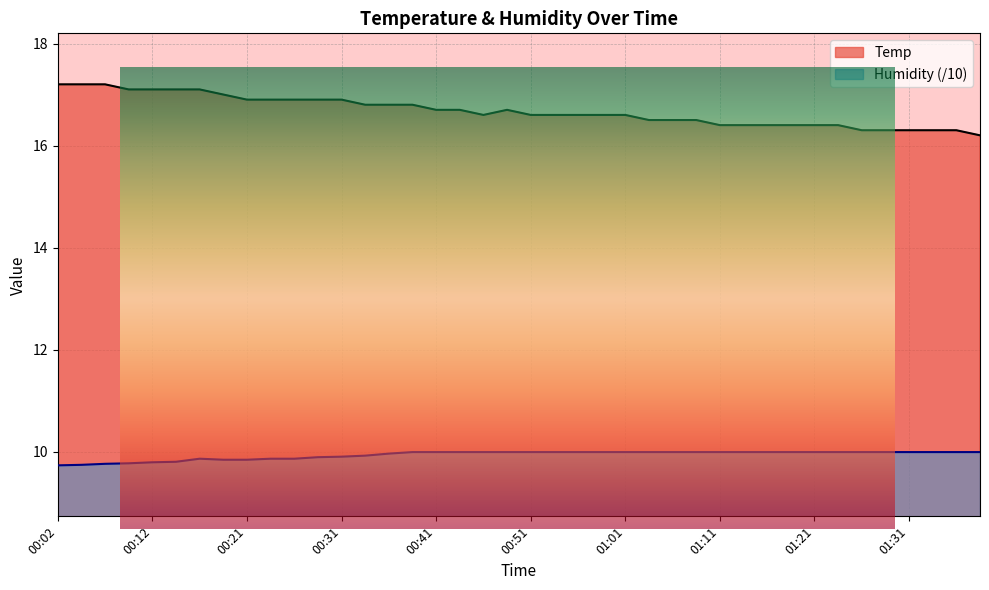

List the labels in order of Humidity value, smallest first.

00:02, 00:04, 00:07, 00:09, 00:12, 00:14, 00:19, 00:21, 00:17, 00:24, 00:26, 00:29, 00:31, 00:34, 00:36, 00:39, 00:41, 00:44, 00:46, 00:49, 00:51, 00:54, 00:56, 00:59, 01:01, 01:03, 01:06, 01:08, 01:11, 01:13, 01:16, 01:18, 01:21, 01:23, 01:26, 01:28, 01:31, 01:33, 01:36, 01:38